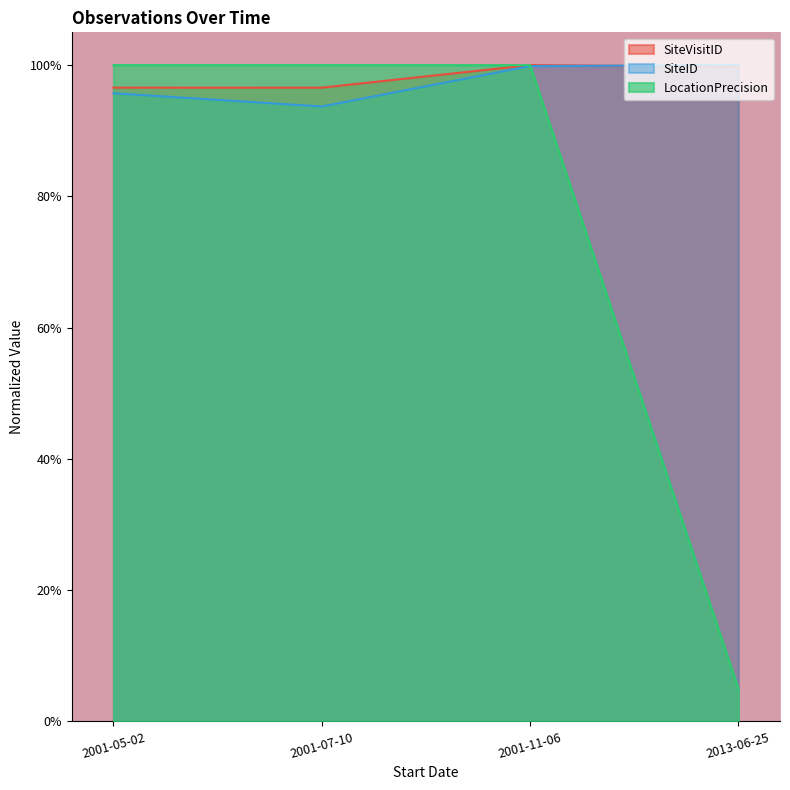

What is the difference between the highest and lowest values at 2001-07-10?

0.1